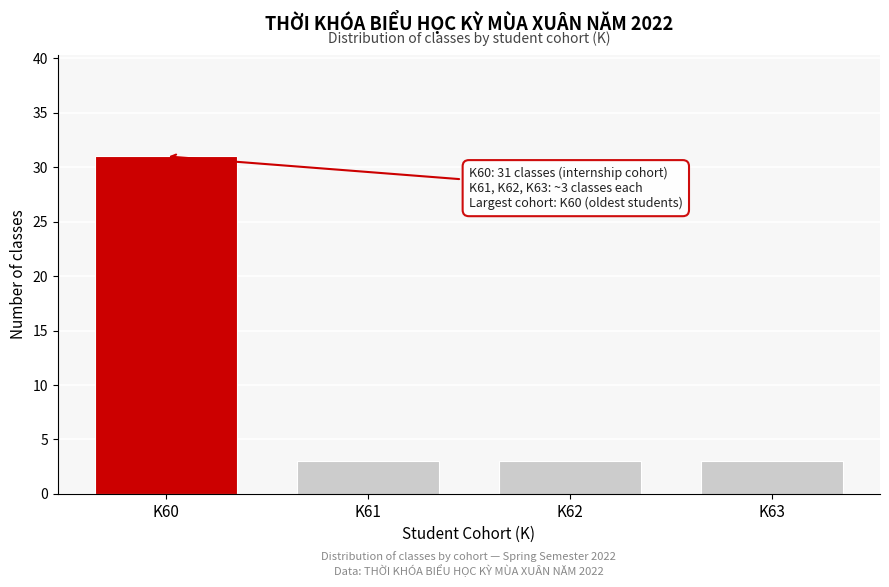

Reading left to right, extract all data points from this chart.

31	3	3	3